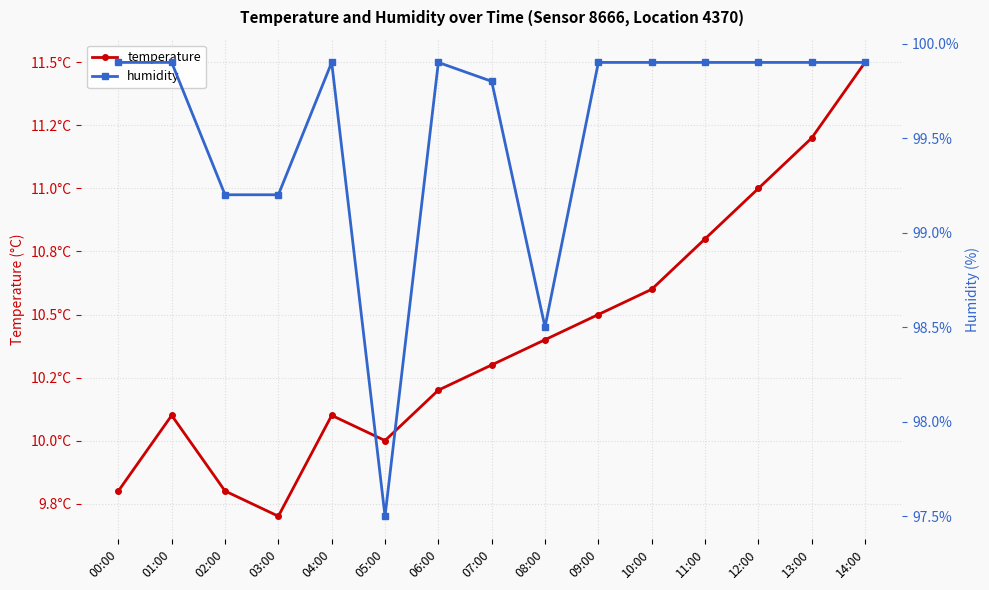

What position from the right is 03:00?

12